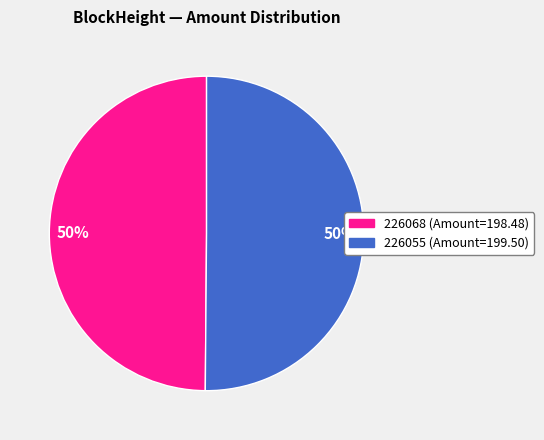

What percentage is the 226068 (Amount=198.48) slice, to the nearest percent?

50%